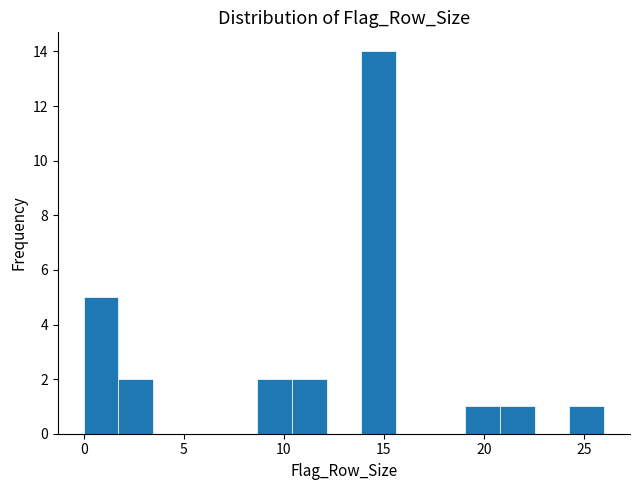

Read against the x-axis, roughly where is the centre of the tallest bar?

14.5